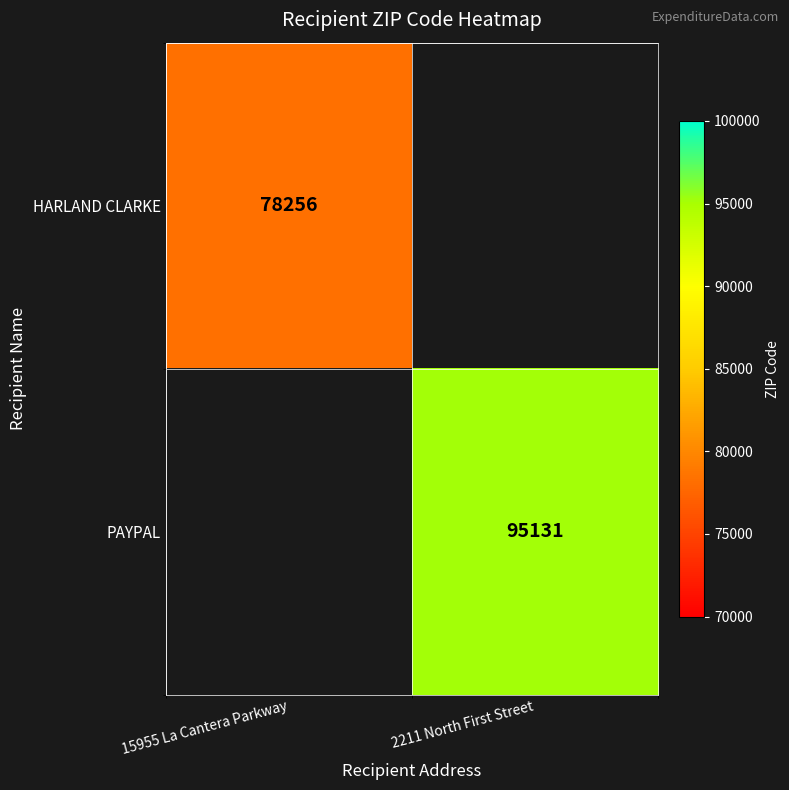

The value of HARLAND CLARKE at 15955 La Cantera Parkway is 78256. True or false?

True